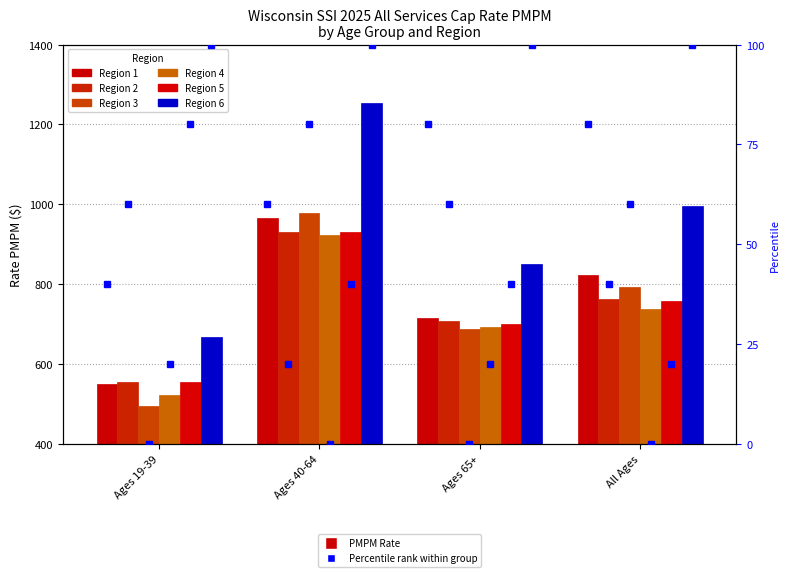

Read the Region 4 value at Ages 19-39.

523.7